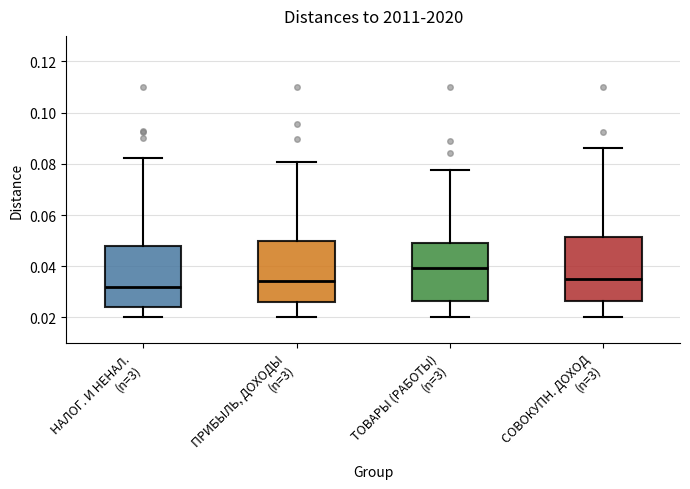

Reading left to right, transcribe this box plot: for each box, give where its median line is, the range the box spans, and where its two whiskers end, as read against the y-axis. The values are not printed on the chart, so give them approximately, as read against the axis.

НАЛОГ. И НЕНАЛ. (n=3): median 0.032, box 0.024 to 0.048, whiskers 0.020 to 0.082
ПРИБЫЛЬ, ДОХОДЫ (n=3): median 0.034, box 0.026 to 0.050, whiskers 0.020 to 0.080
ТОВАРЫ (РАБОТЫ) (n=3): median 0.040, box 0.026 to 0.050, whiskers 0.020 to 0.078
СОВОКУПН. ДОХОД (n=3): median 0.034, box 0.026 to 0.052, whiskers 0.020 to 0.086